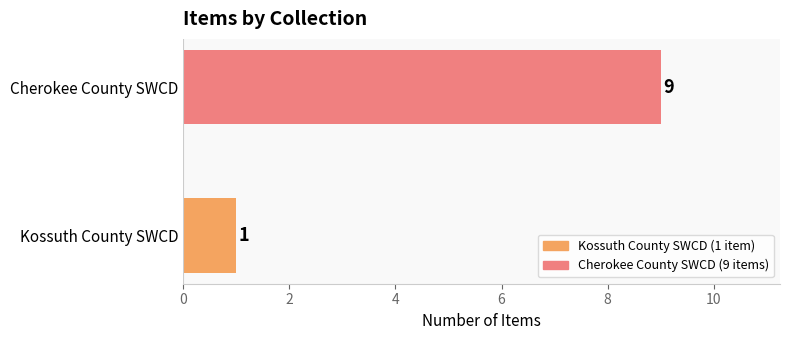

The value at Kossuth County SWCD is 2. True or false?

False